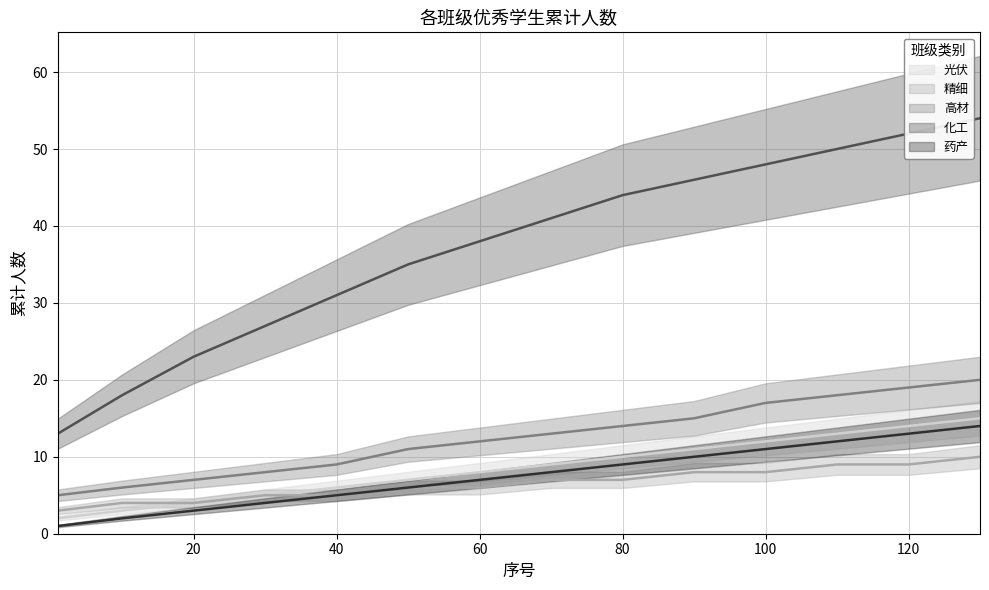

Which category has the highest value in the 化工 series?

130